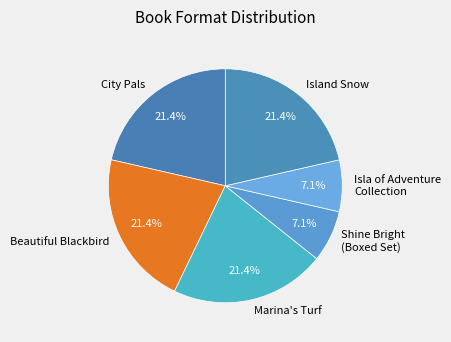

How much of the chart is everything except Shine Bright (Boxed Set)?

92.9%